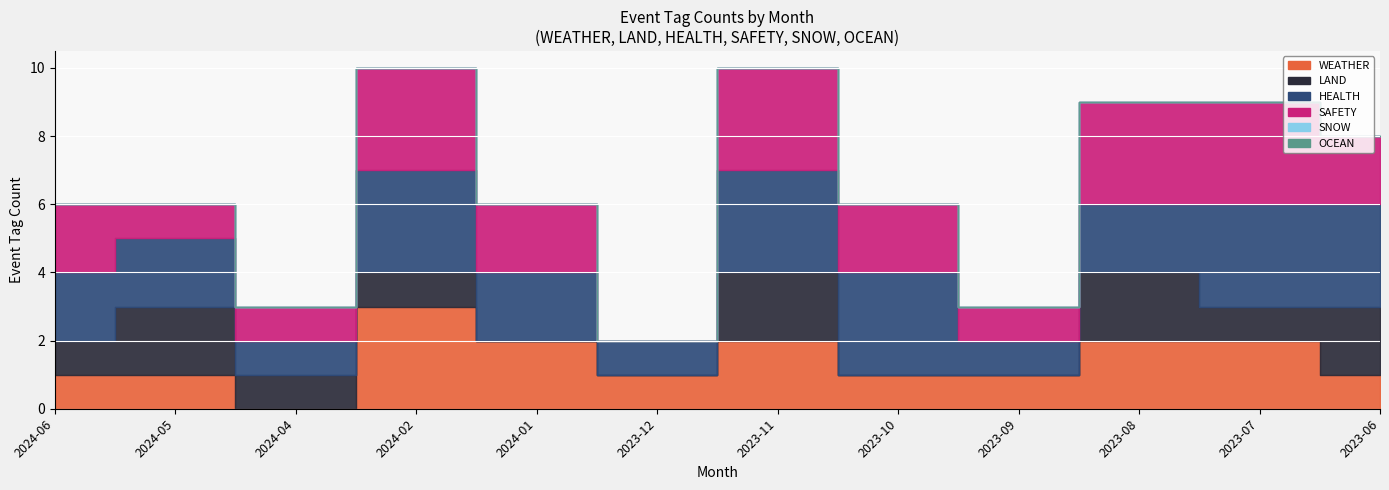

In LAND, how many points are higher than both neighbors (excluding endpoints)?

3